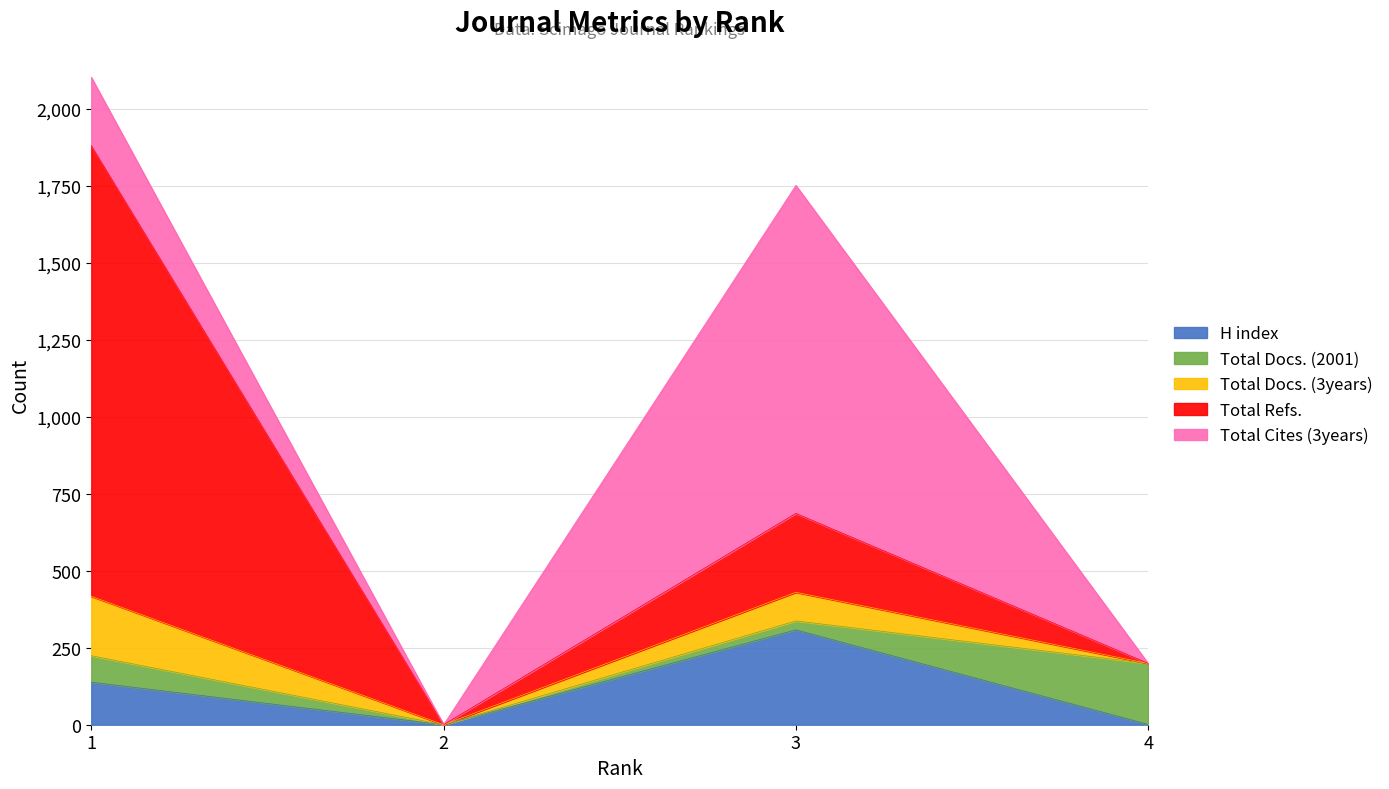

Where does the Total Docs. (3years) series first go above 93?

1